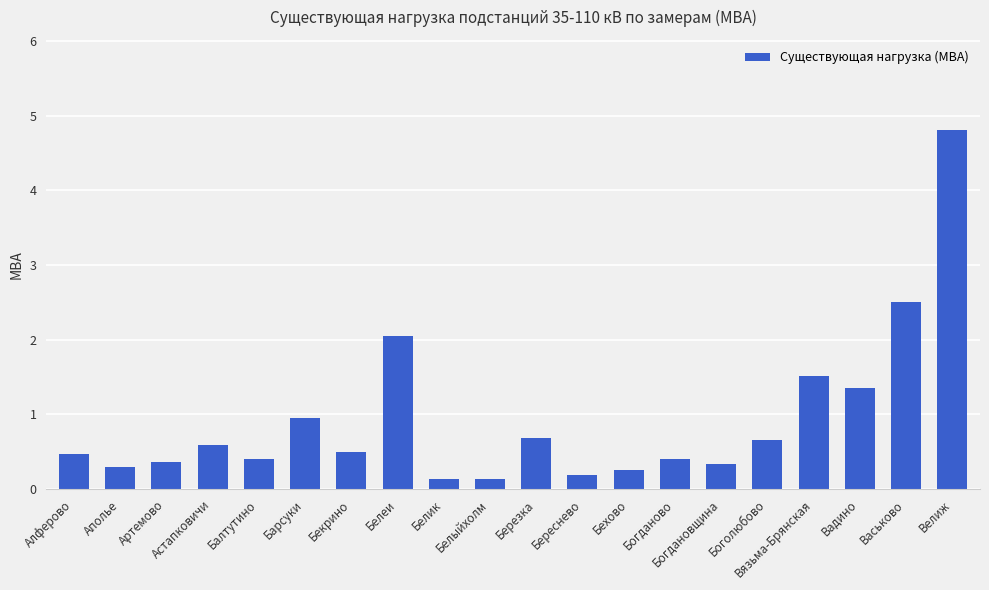

Between Богдановщина and Белик, which is larger?

Богдановщина